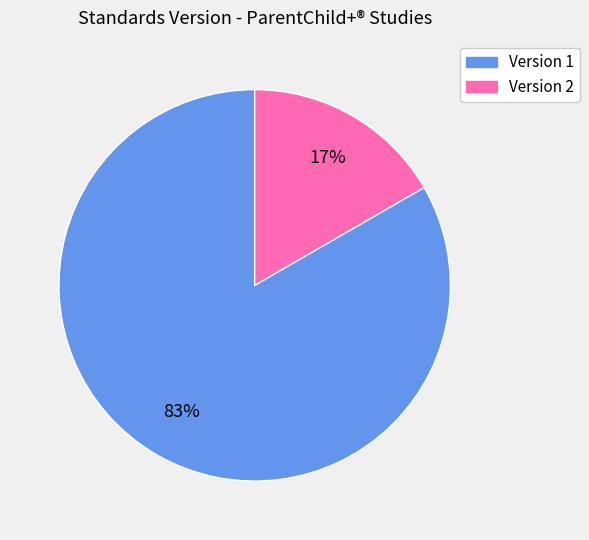

Is there a majority slice in this chart?

Yes